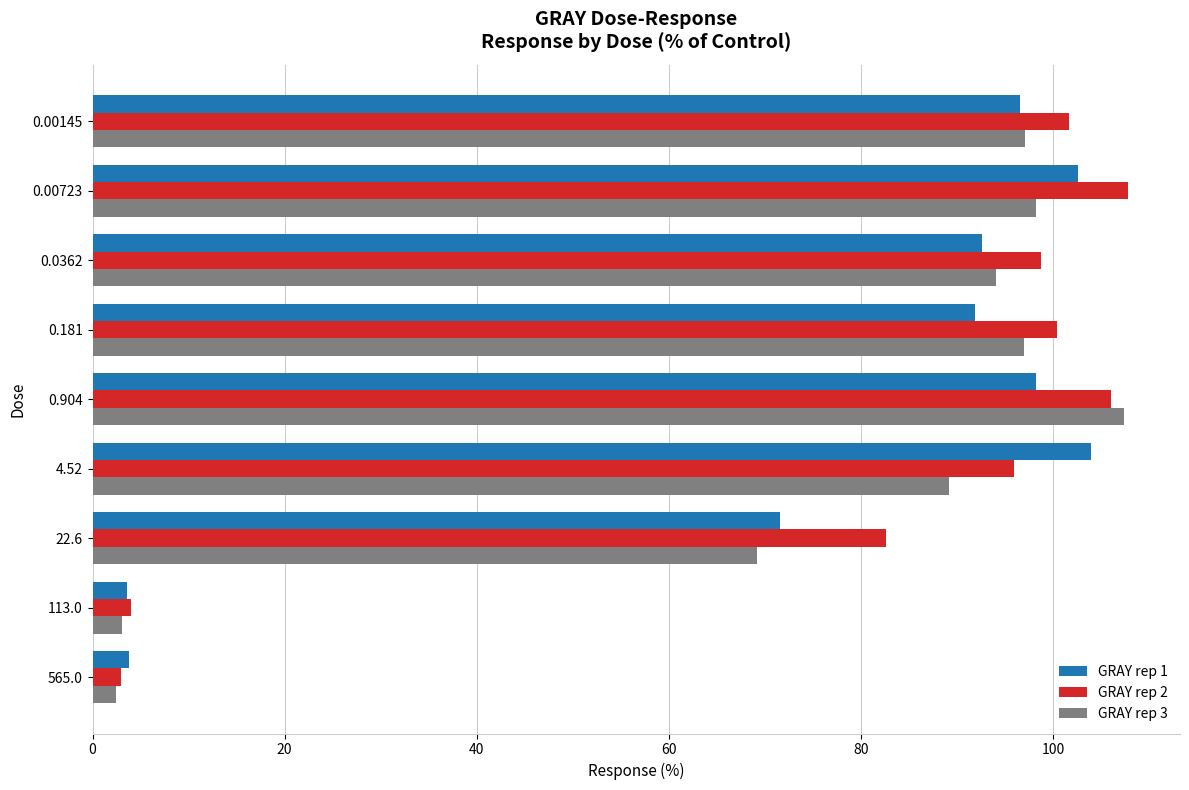

What is the spread (max minus min) of values at 0.00723?

9.6